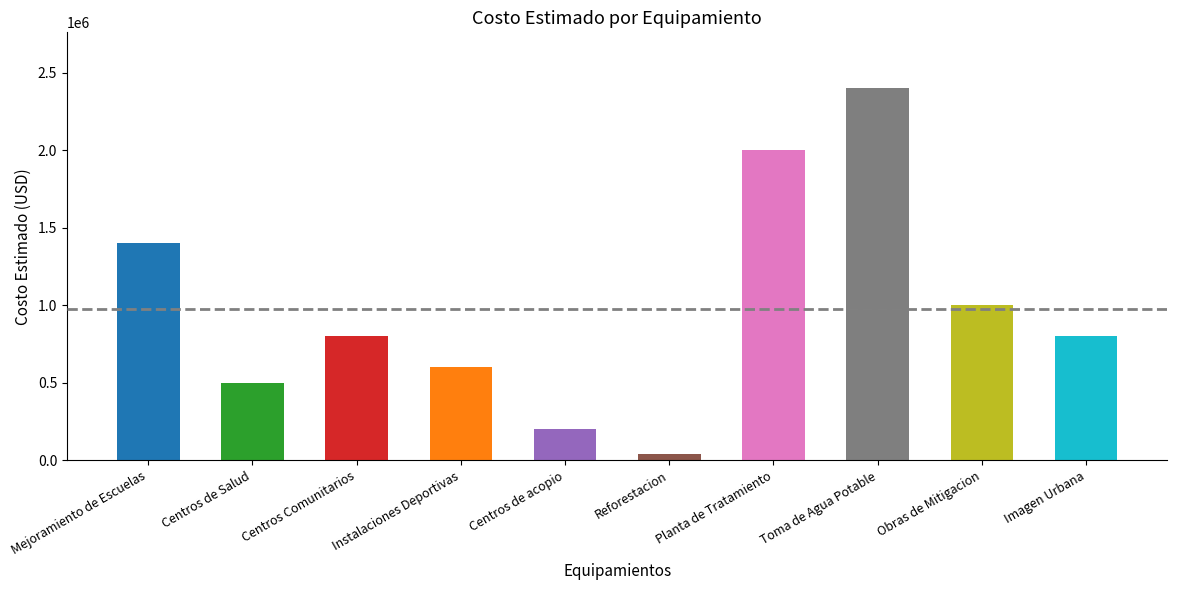

Reading left to right, list all the values displayed in this chart.

1400000	500000	800000	600000	200000	40000	2000000	2400000	1000000	800000